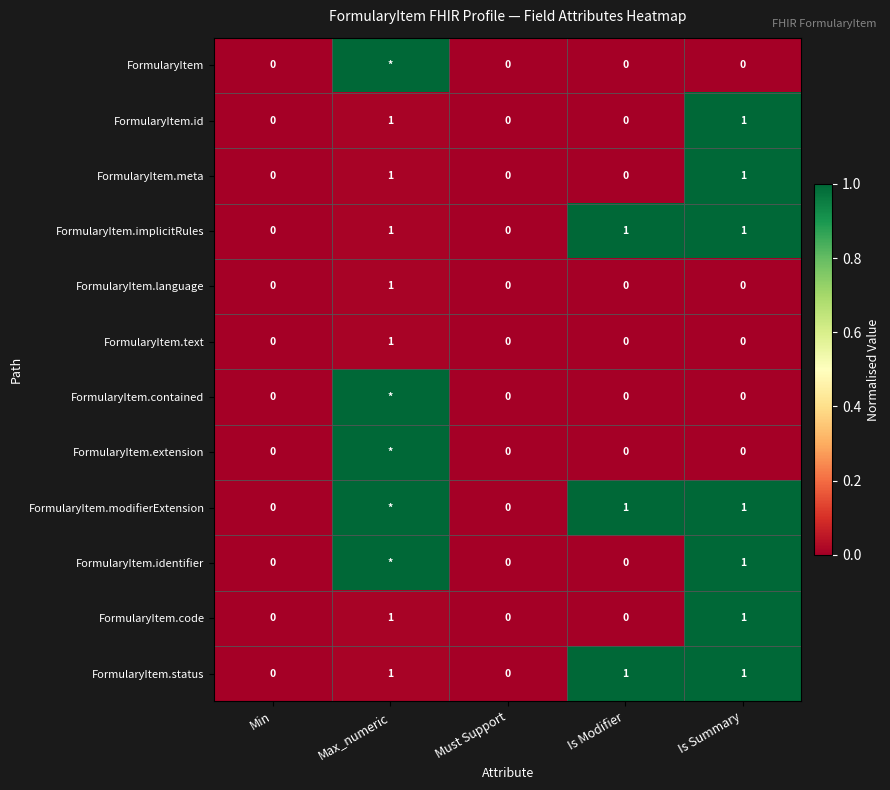

The value of FormularyItem.implicitRules at Min is 1. True or false?

False